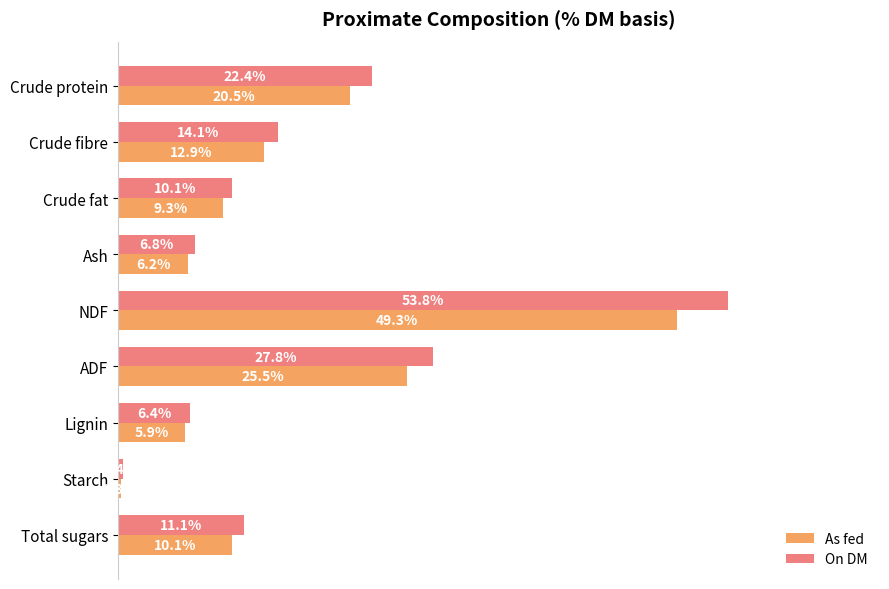

What are all the series names shown in the legend?

As fed, On DM